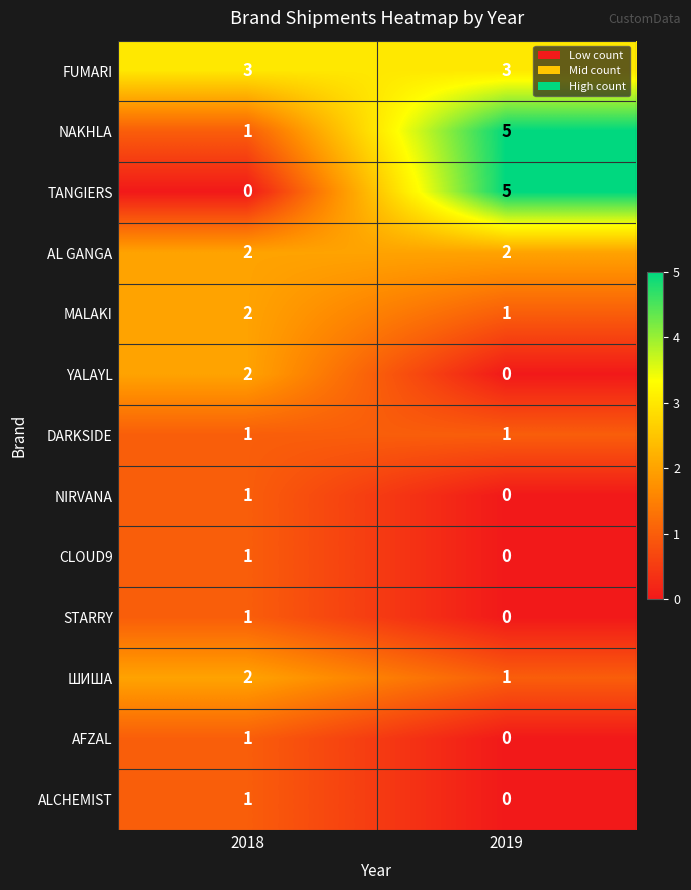

Between 2019 and 2018, which is larger?

2019